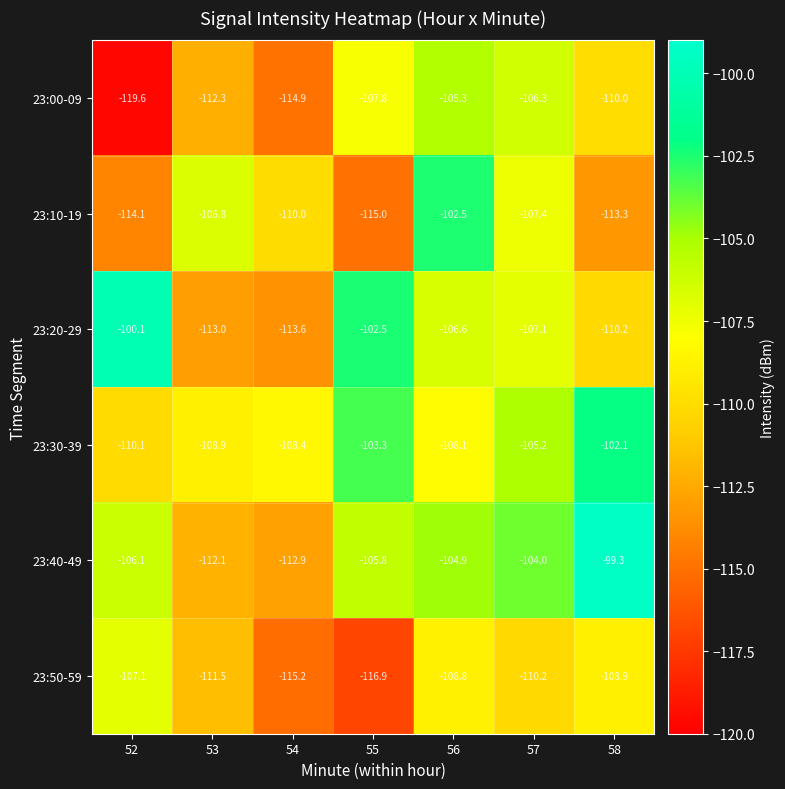

Where is 23:50-59 nearest to the value -112?

53